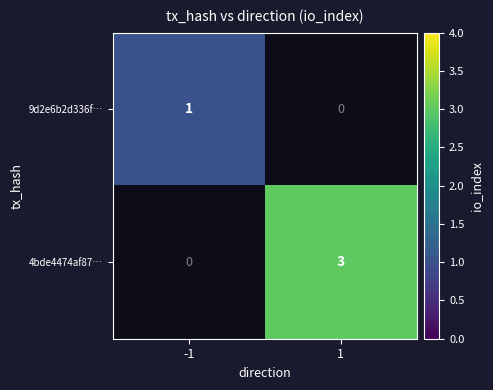

Is it true that 9d2e6b2d336f… equals 2 at -1?

False